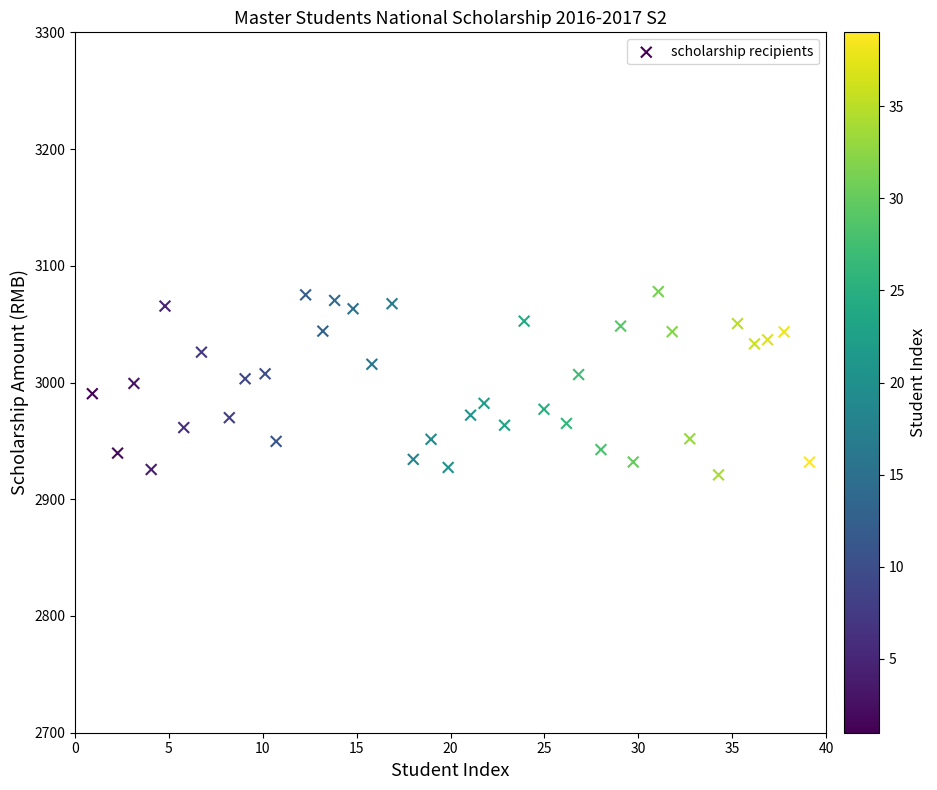

What is the range of X values (max minus min)?

38.2